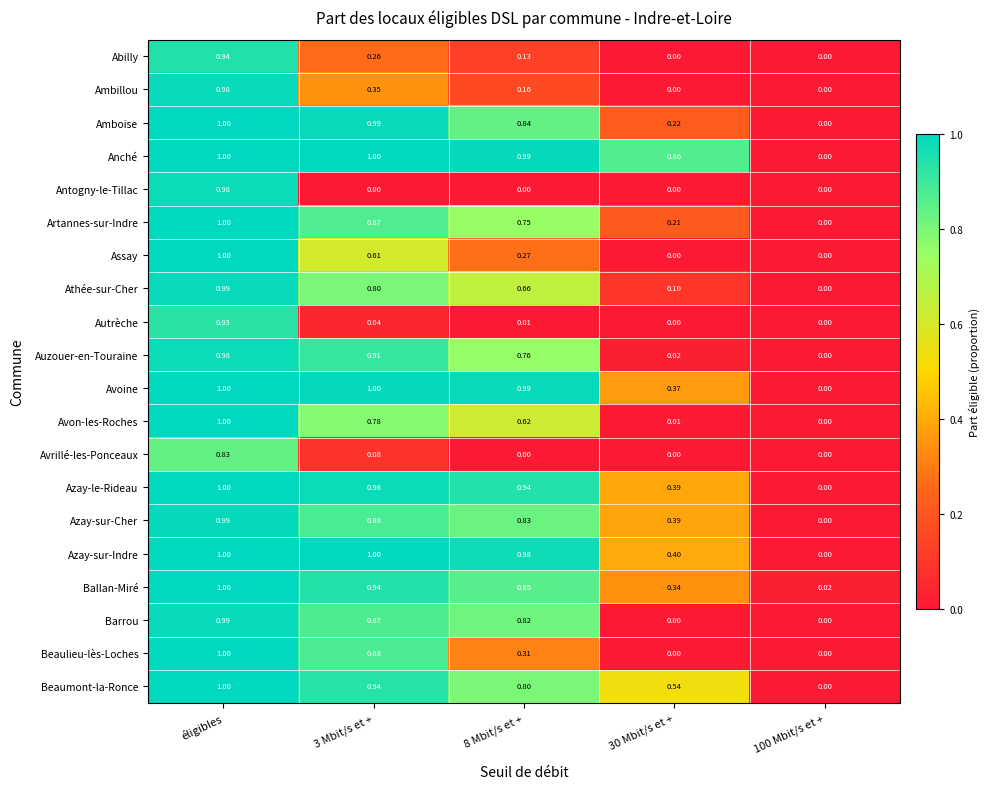

Is the value of Amboise at 8 Mbit/s et + greater than the value of Barrou at 30 Mbit/s et +?

Yes